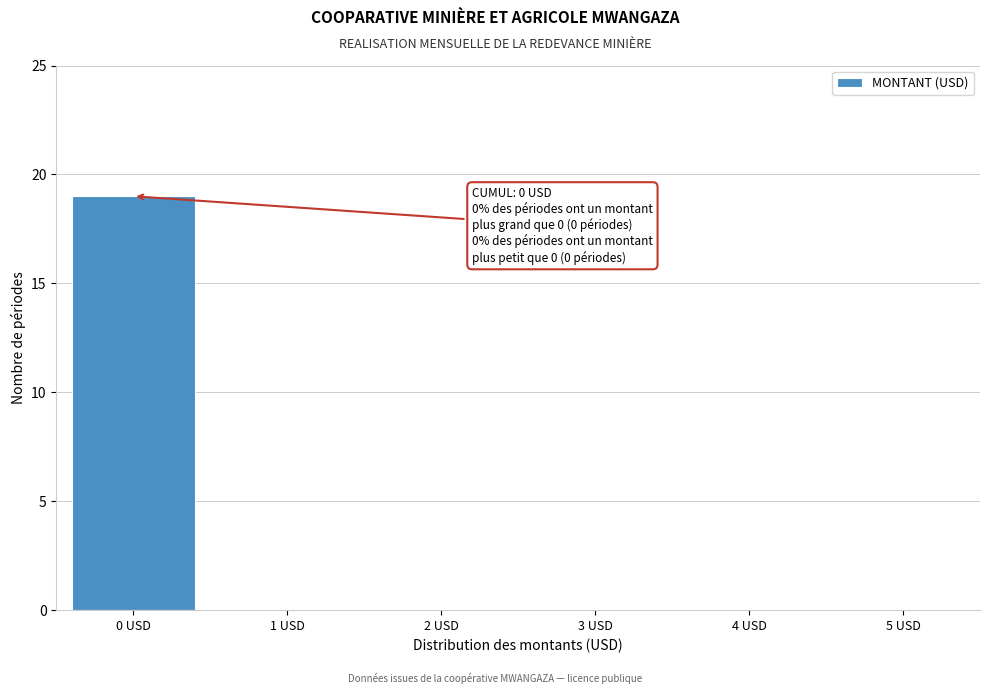

Reading right to left, transcribe all the data shown in this chart.

5 USD=0	4 USD=0	3 USD=0	2 USD=0	1 USD=0	0 USD=19